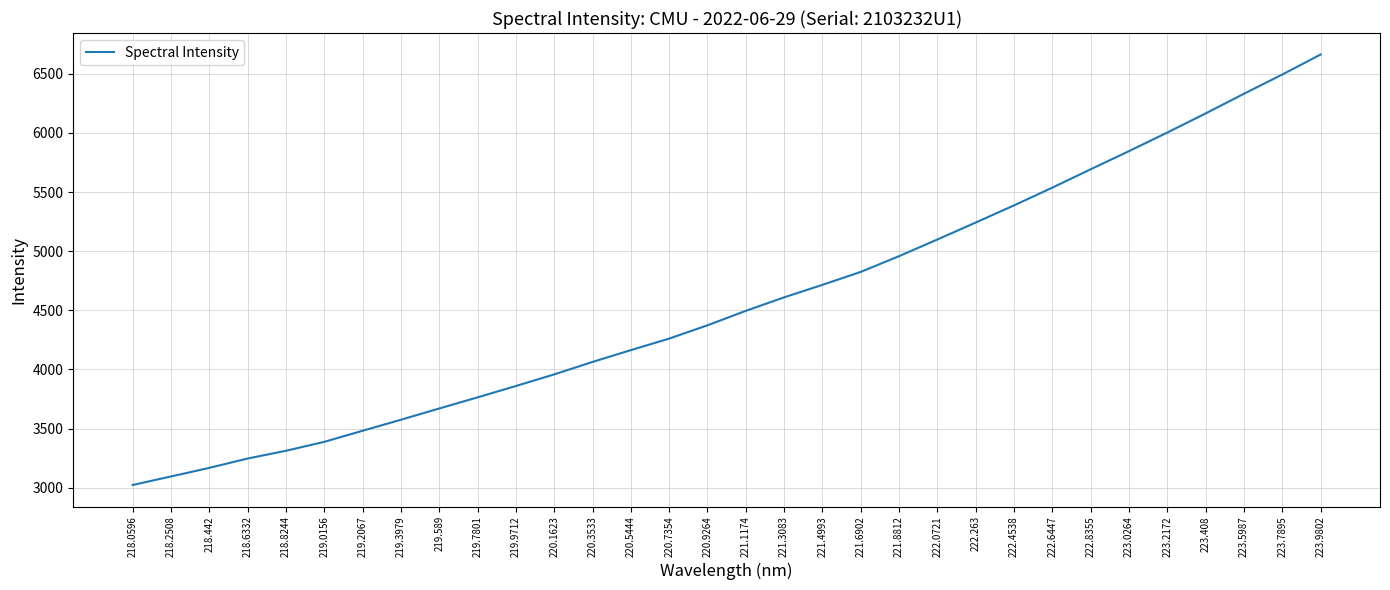

List the labels in order of value, largest first.

223.9802, 223.7895, 223.5987, 223.408, 223.2172, 223.0264, 222.8355, 222.6447, 222.4538, 222.263, 222.0721, 221.8812, 221.6902, 221.4993, 221.3083, 221.1174, 220.9264, 220.7354, 220.5444, 220.3533, 220.1623, 219.9712, 219.7801, 219.589, 219.3979, 219.2067, 219.0156, 218.8244, 218.6332, 218.442, 218.2508, 218.0596